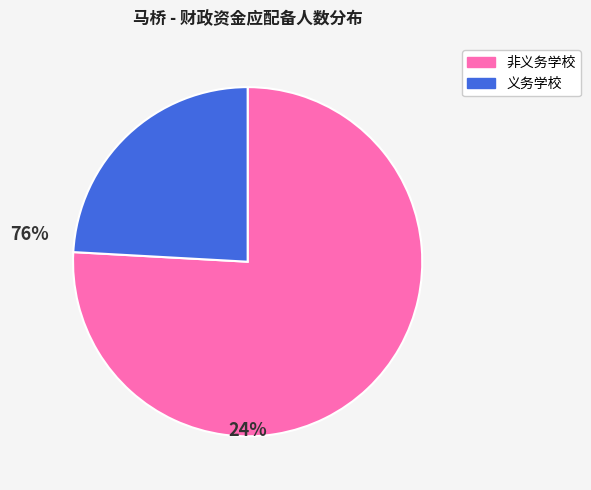

Approximately how many times larger is the value at 非义务学校 compared to 义务学校?

3.1